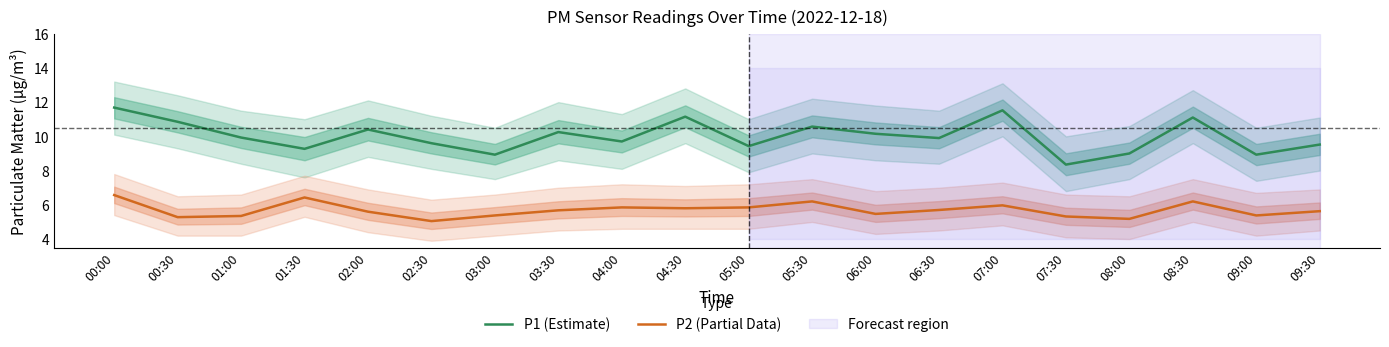

At which label is P2 (Partial Data) closest to 5?

02:30